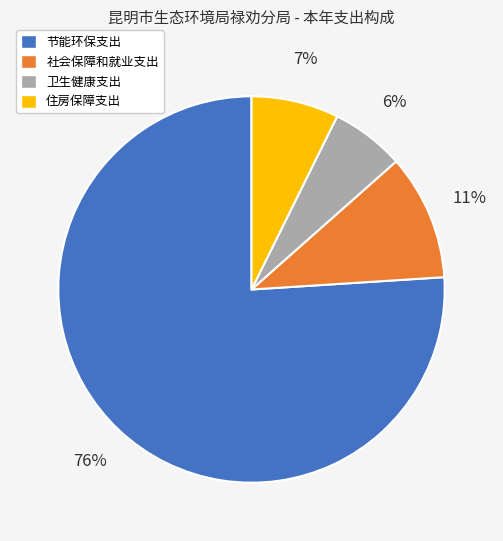

Combined, do 卫生健康支出 and 节能环保支出 account for over 50%?

Yes